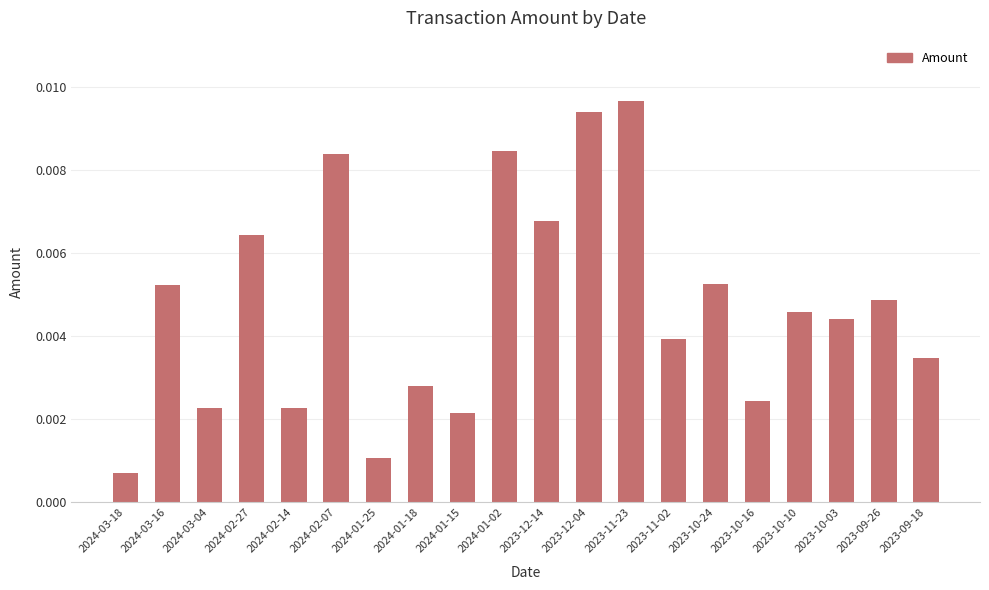

At which category does the chart reach its peak across all series?

2023-11-23